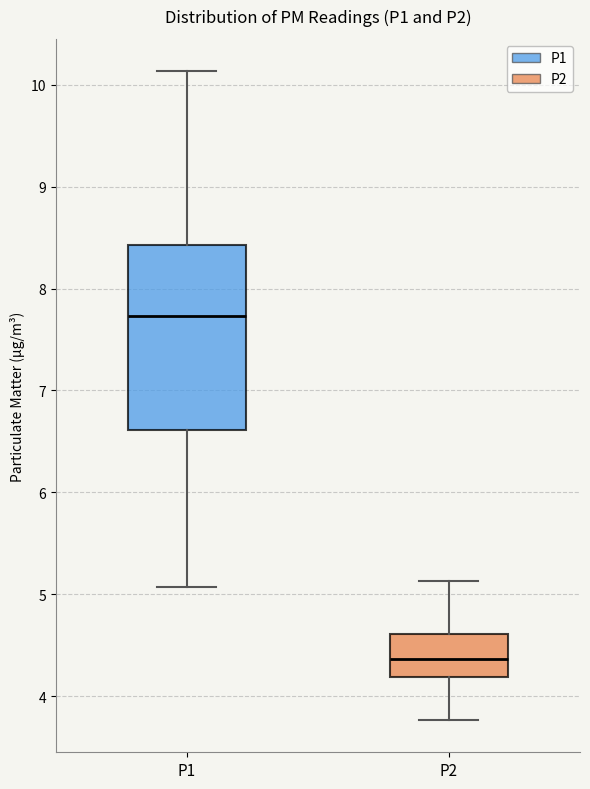

Which box has the lowest median line?

P2